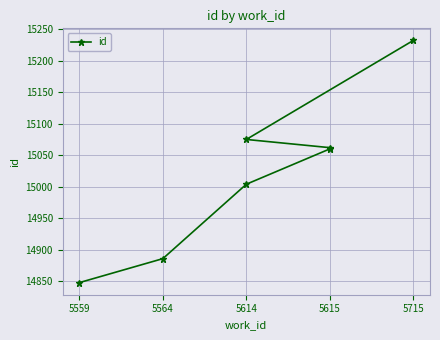

What is the label of the 2nd point from the left?

5564